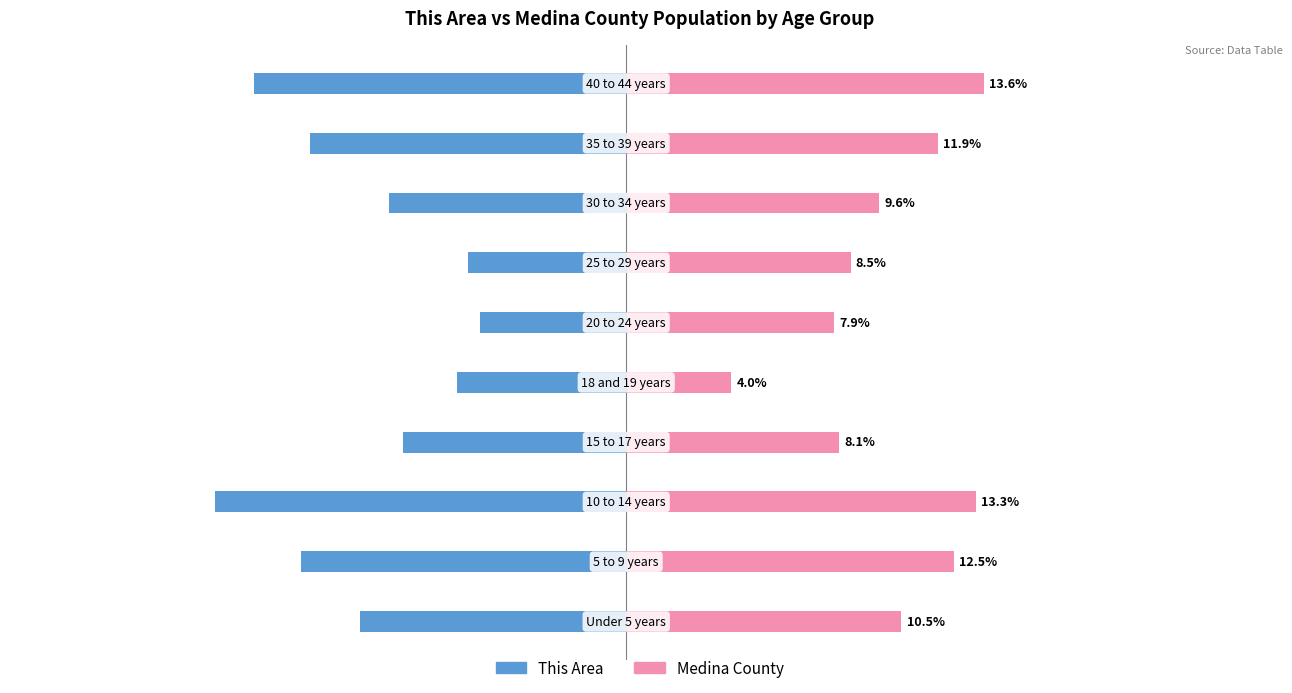

What is the difference between the maximum and minimum values in the This Area series?

10.1